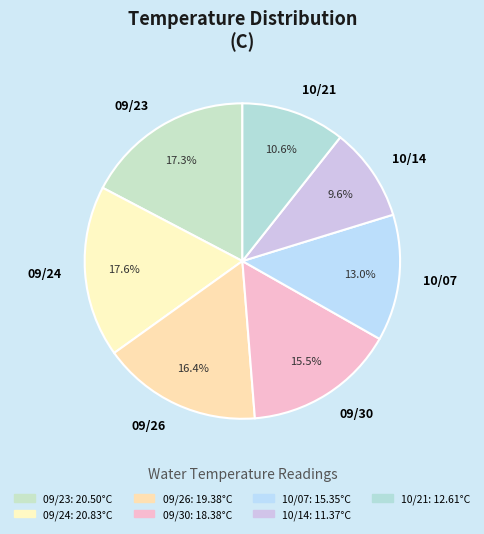

Is 09/23 the majority of the pie?

No